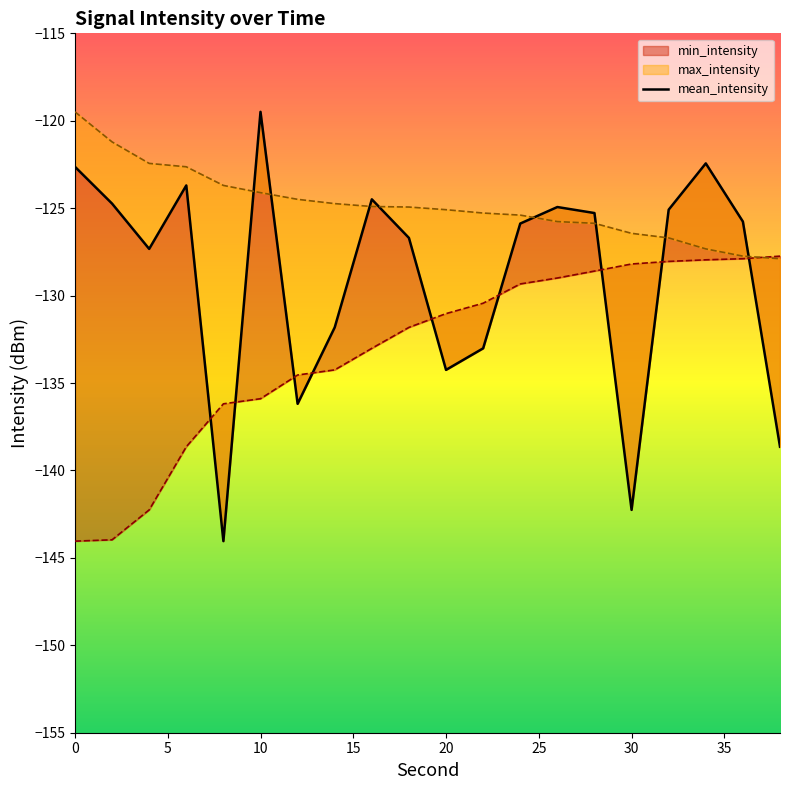

What is the sum of all values?

-2578.7